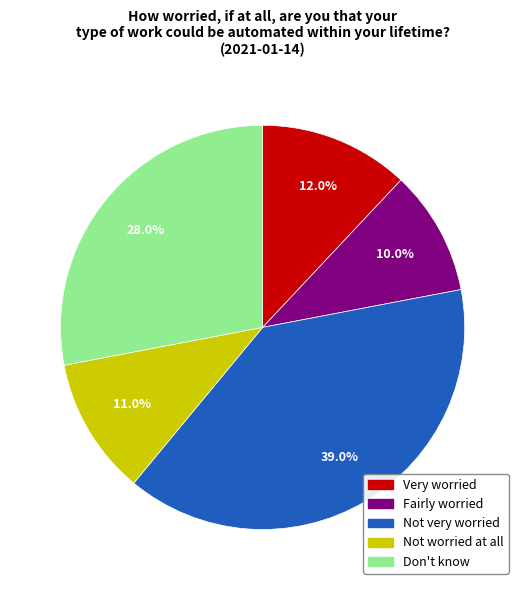

True or false: Fairly worried accounts for 10% of the total.

True